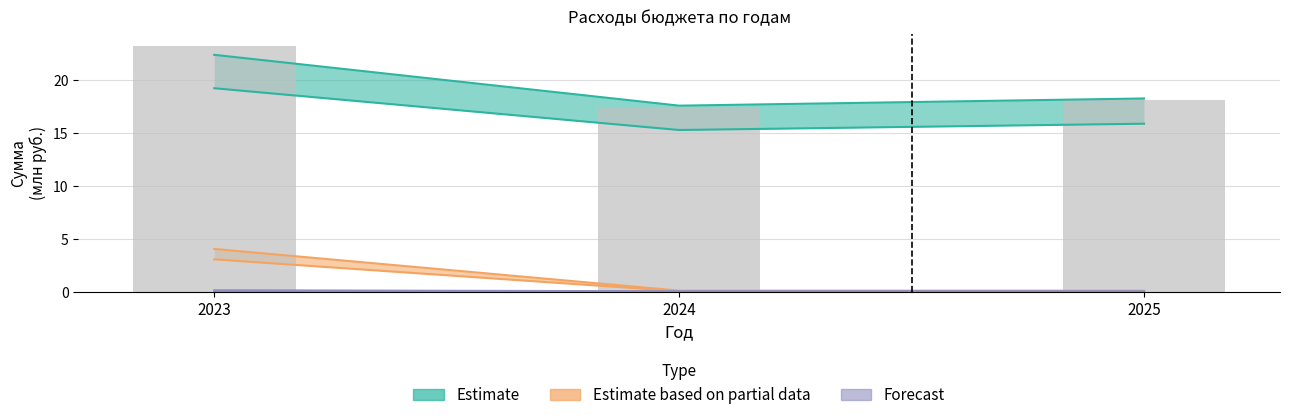

Approximately how many times larger is the value at 2025 compared to 2024?

1.0